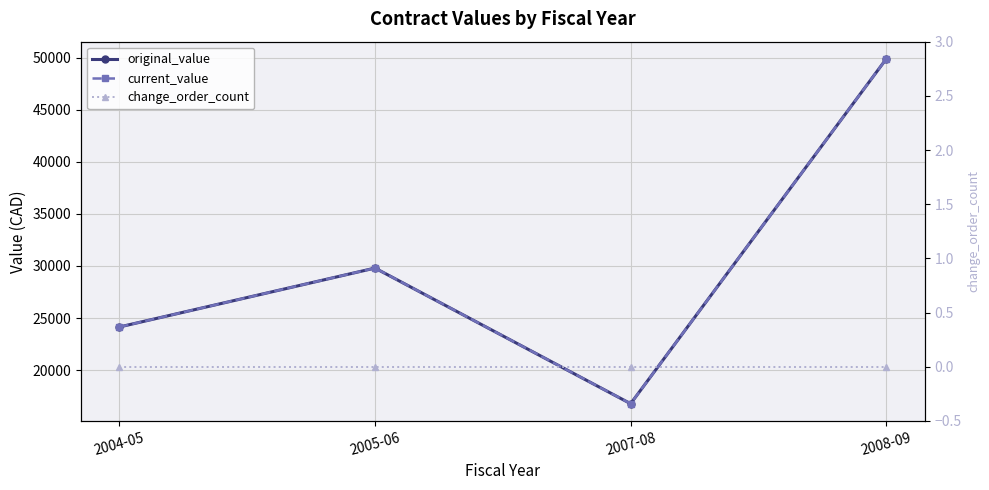

What is the value of the current_value point at the 4th from the left?

49895.4